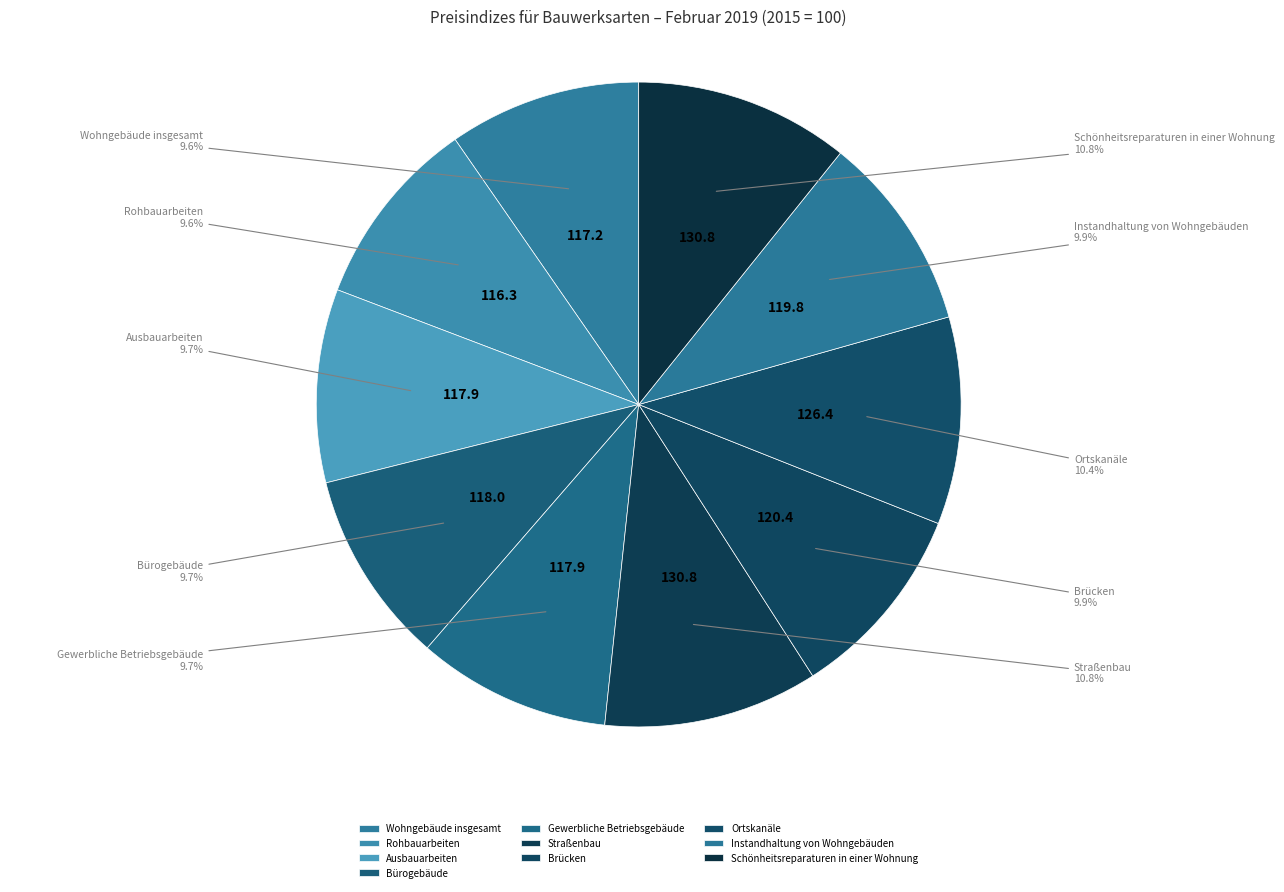

Is there any slice that represents more than half of the pie?

No